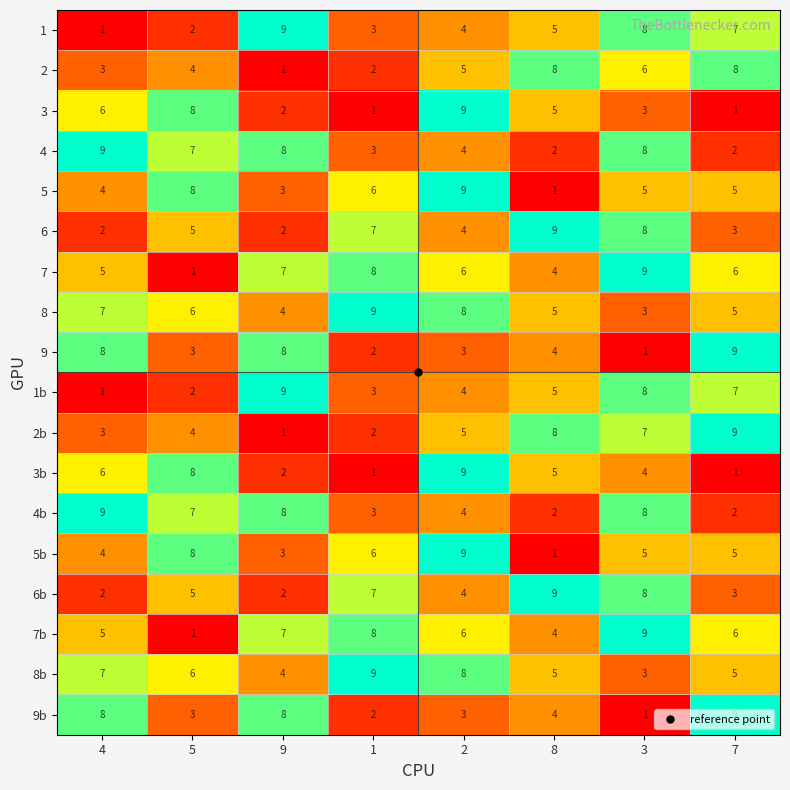

Rank the categories by 1 value from lowest to highest.

4, 5, 1, 2, 8, 7, 3, 9